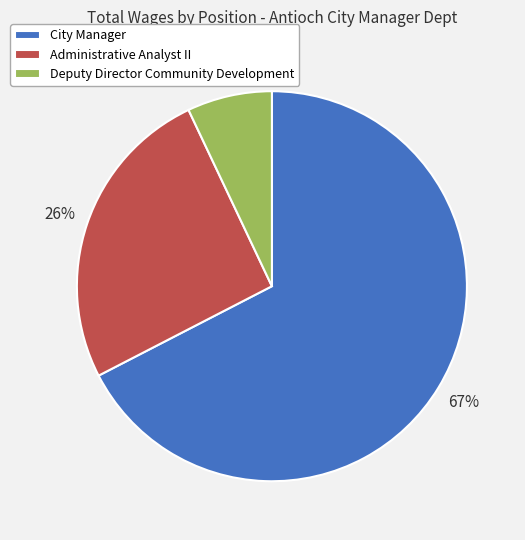

Count the number of slices in the pie.

3